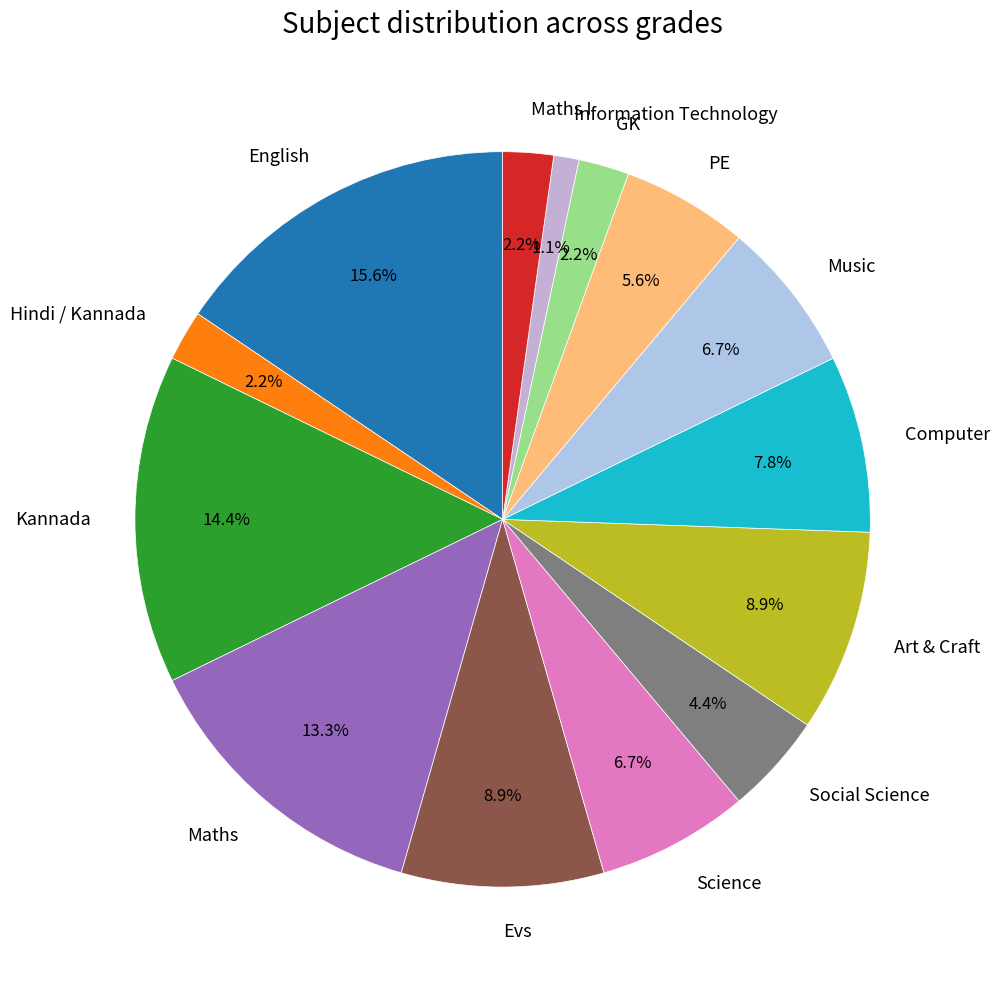

Which slice is the largest?

English